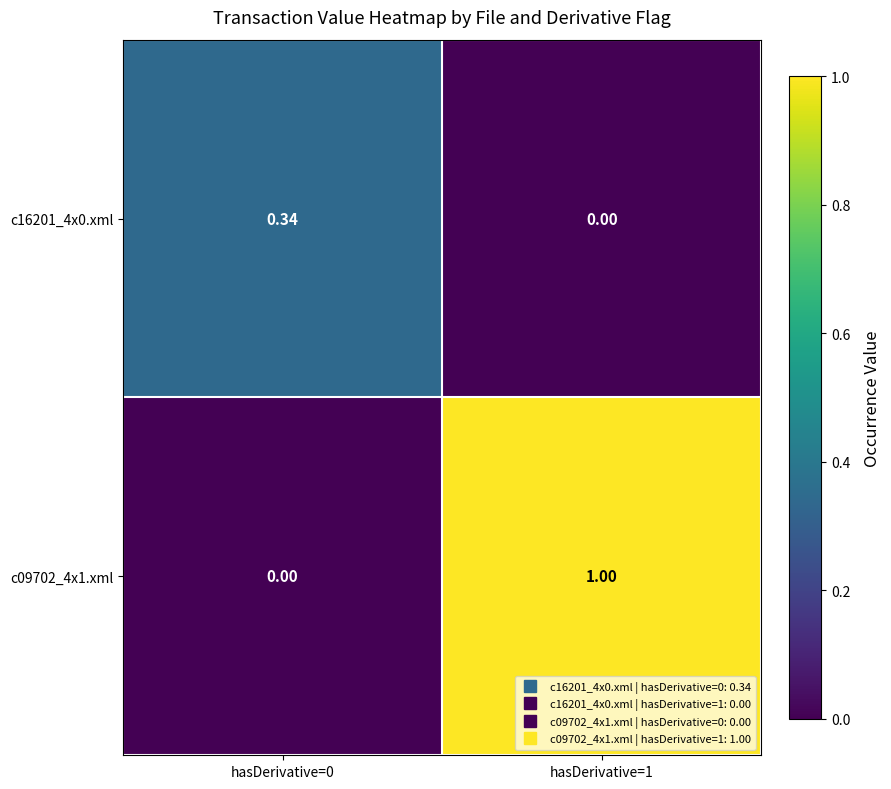

Is the value of c16201_4x0.xml at hasDerivative=0 greater than the value of c09702_4x1.xml at hasDerivative=0?

Yes